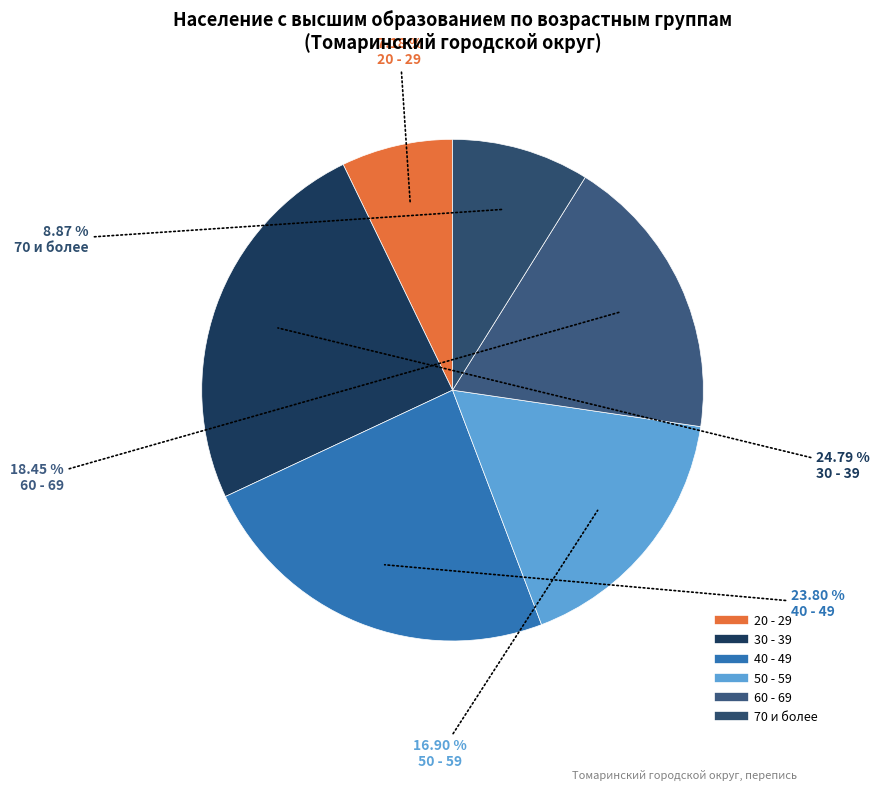

To the nearest percent, what percentage of the pie is 50 - 59?

17%